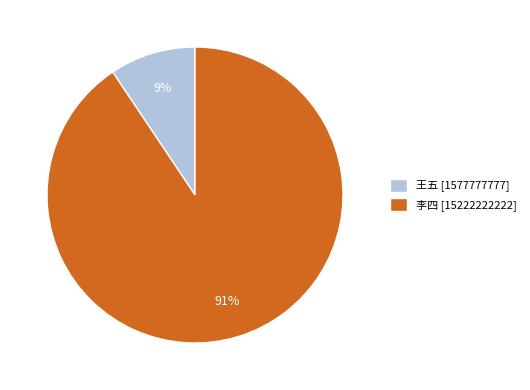

True or false: 王五 accounts for 9% of the total.

True